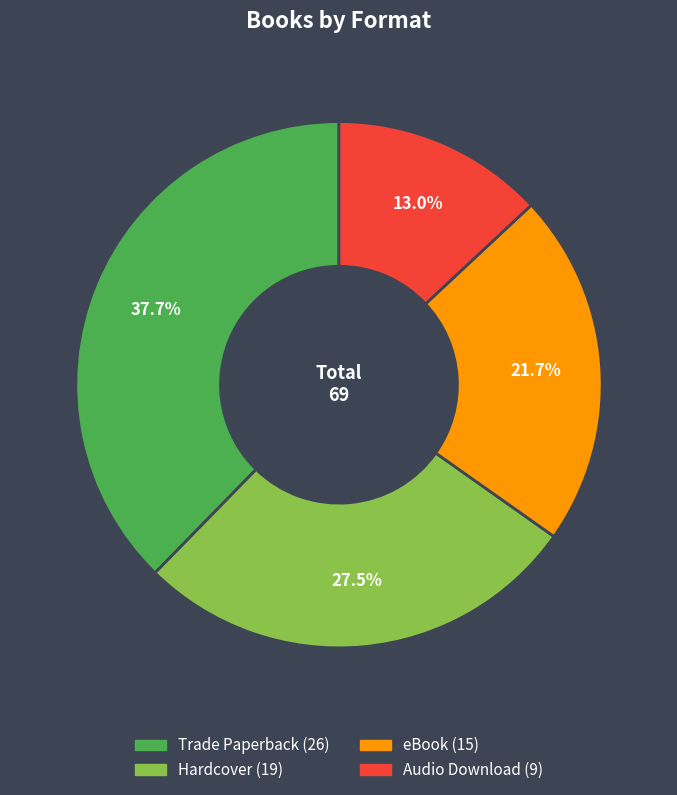

Rank the categories by value from lowest to highest.

Audio Download, eBook, Hardcover, Trade Paperback